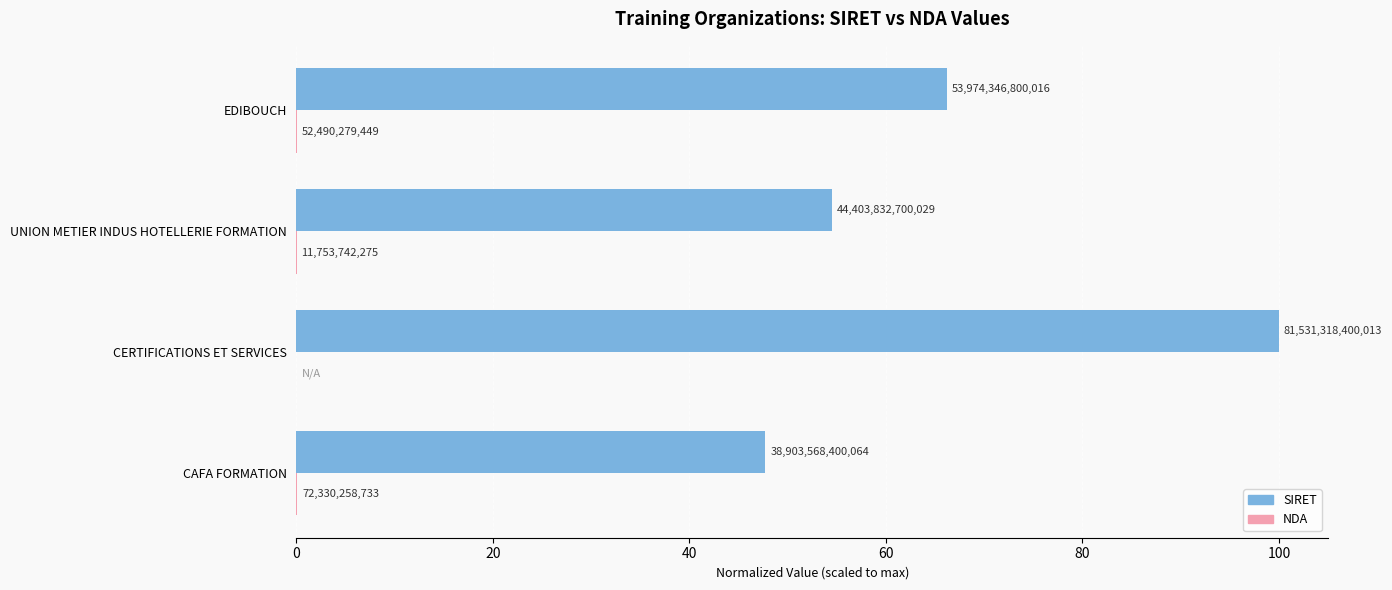

How many bars are there in each group?

2